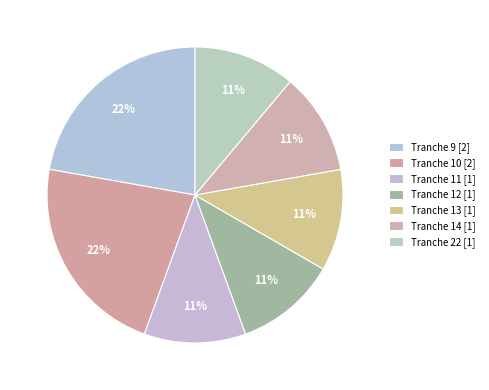

To the nearest percent, what is the difference between the largest and smallest slice percentages?

11%